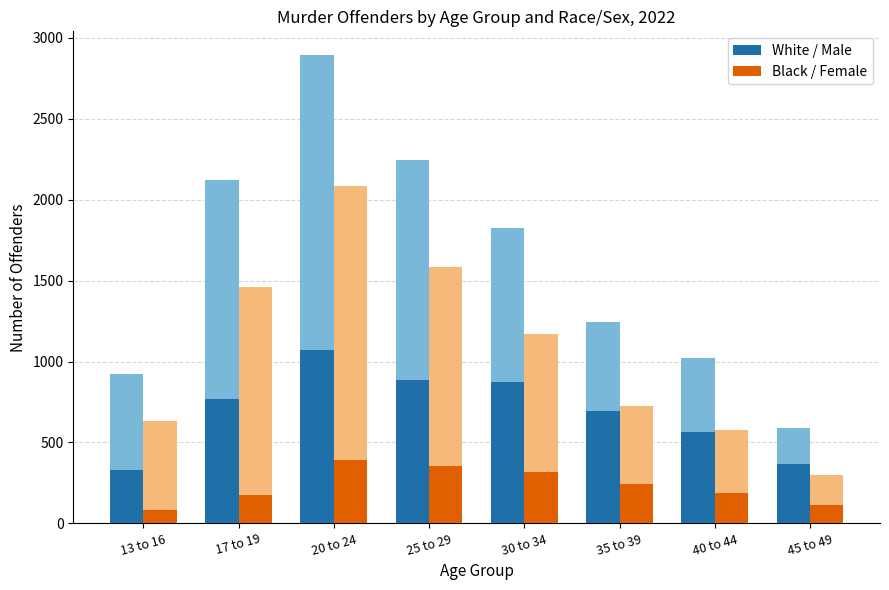

What is the highest value of the Female / Black series?

392